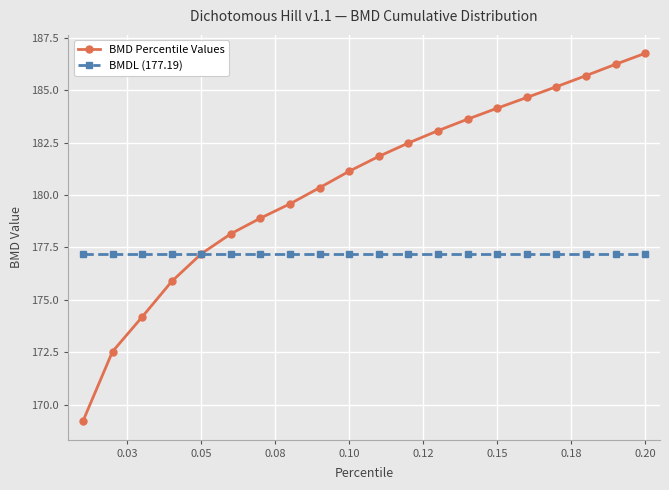

List the series in order of their overall mean, lowest first.

BMDL (177.19), BMD Percentile Values